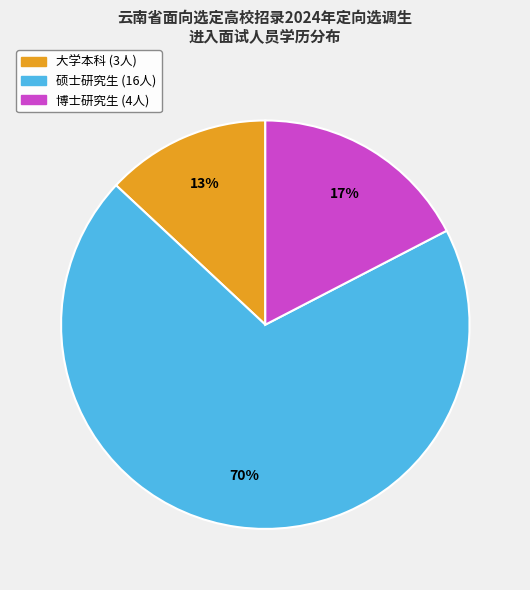

True or false: 博士研究生 accounts for 17% of the total.

True